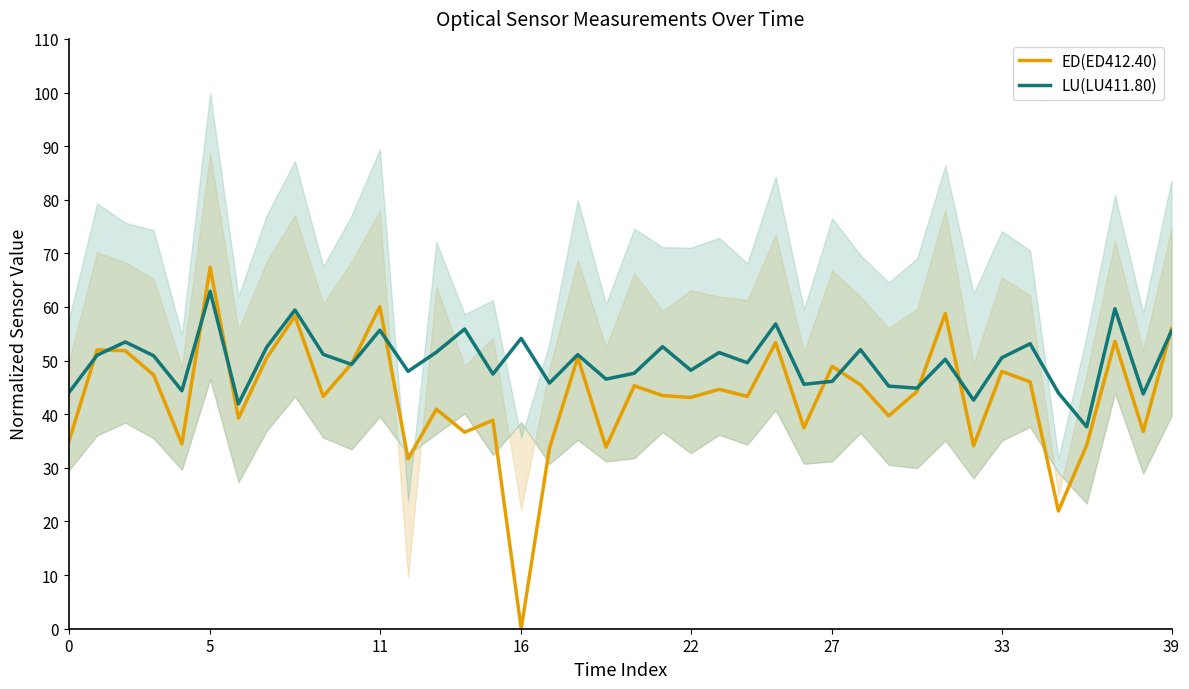

Which category has the lowest value in the ED(ED412.40) series?

16